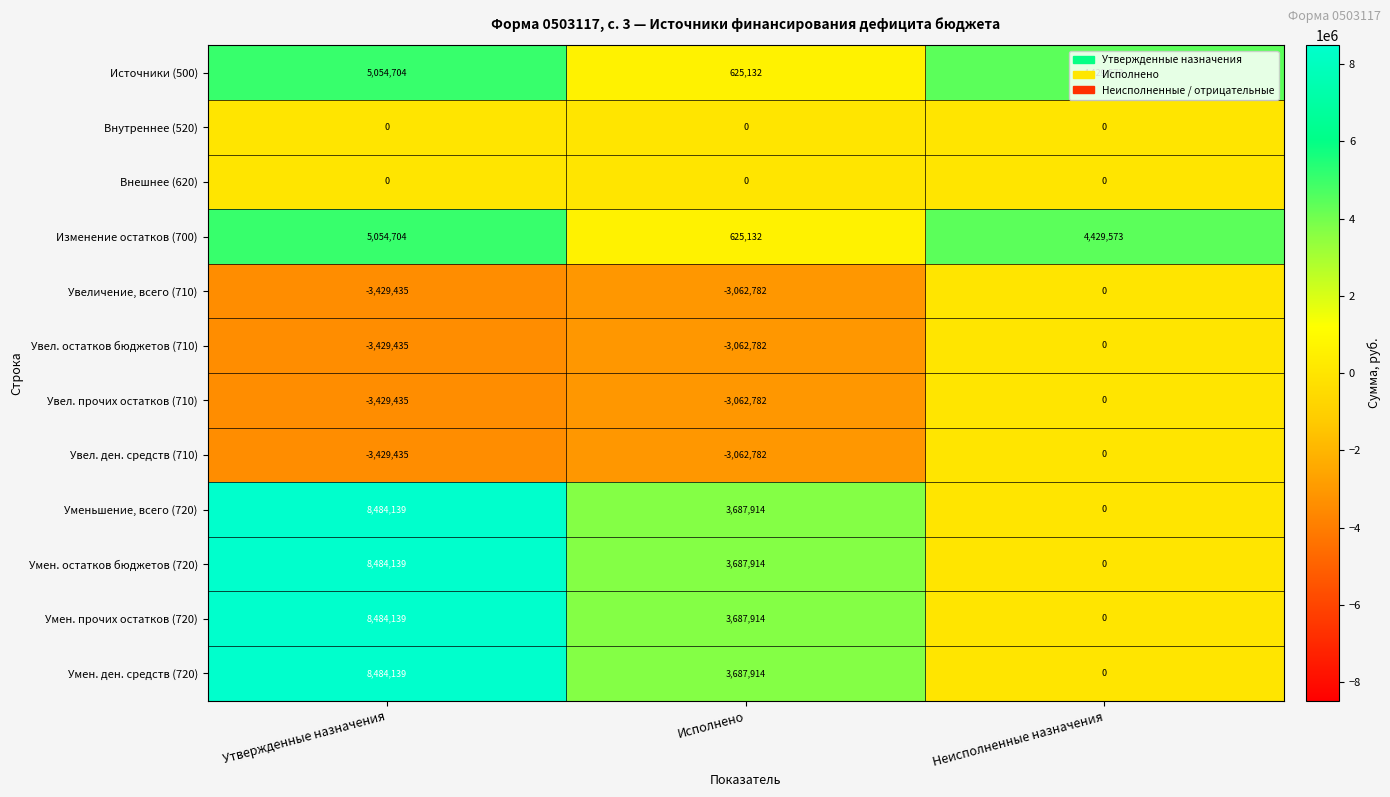

What is the total value across all series at Исполнено?

3750792